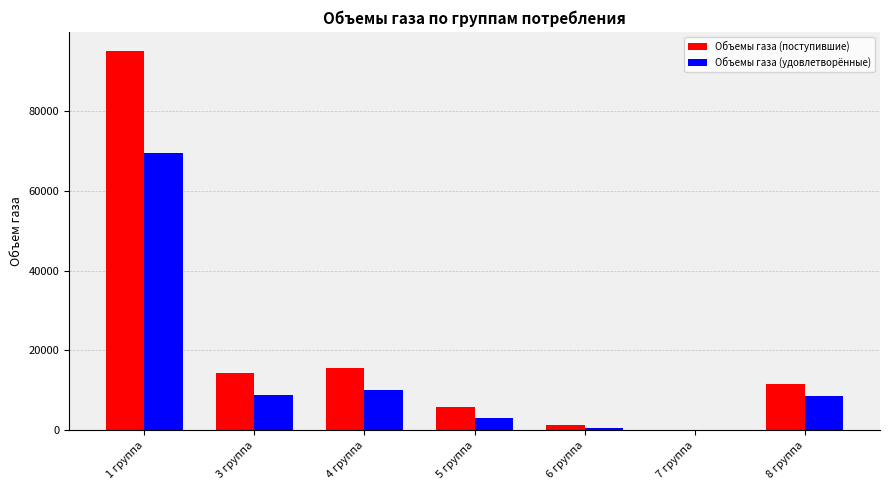

Which series has the largest total across all categories?

Объемы газа (поступившие)